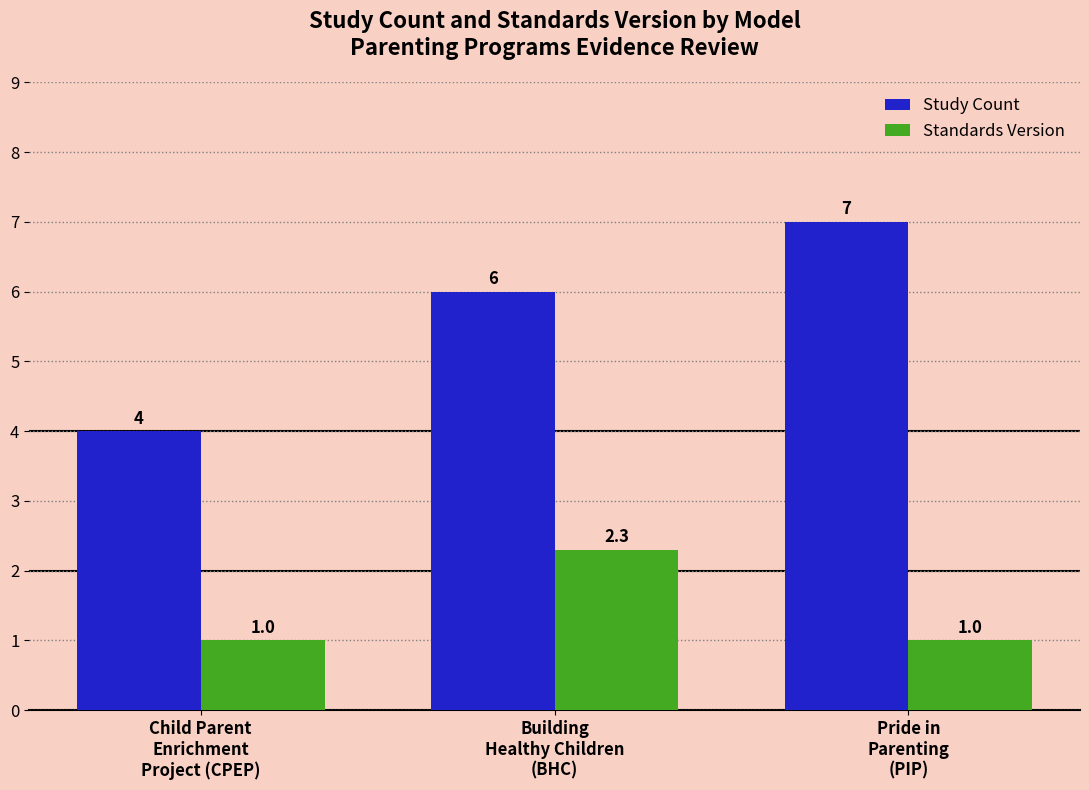

The Standards Version series shows 0.8 at Building
Healthy Children
(BHC). True or false?

False